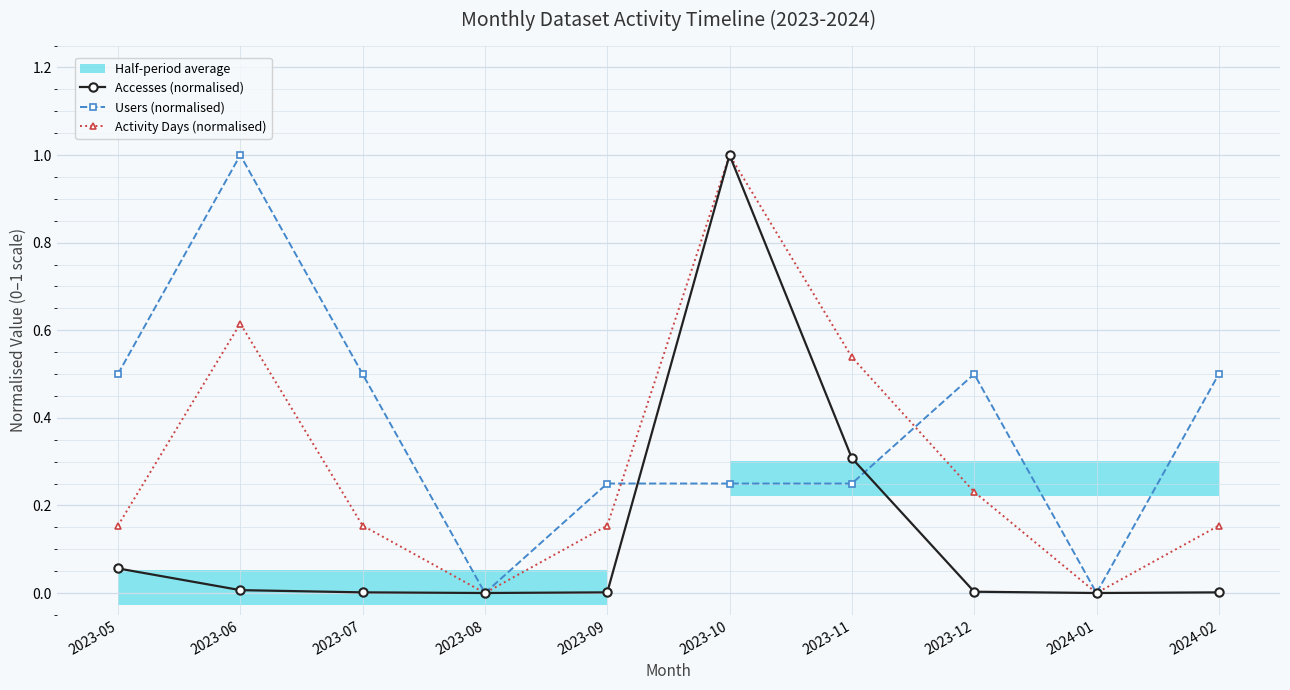

At how many categories does at least one series exceed 0?

8